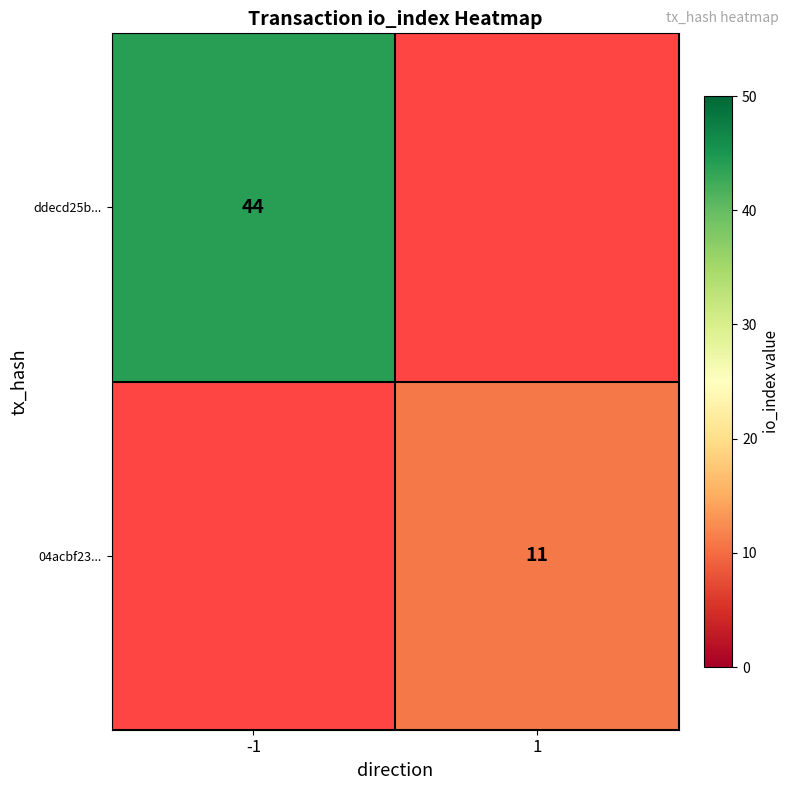

How many series are shown in this chart?

2